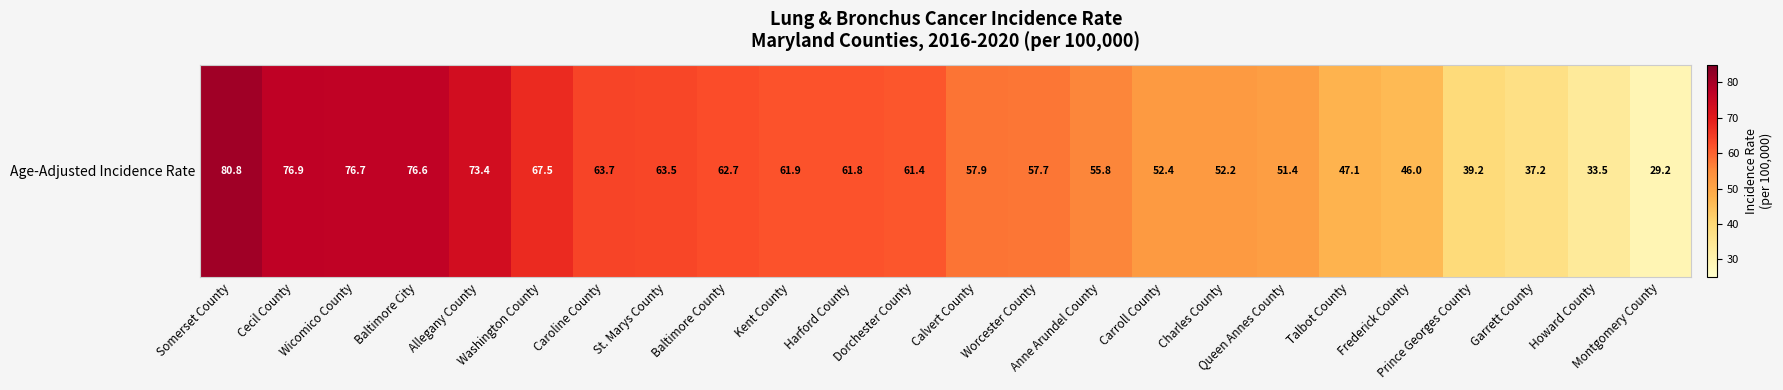

What is the change in value from St. Marys County to Charles County?

-11.3